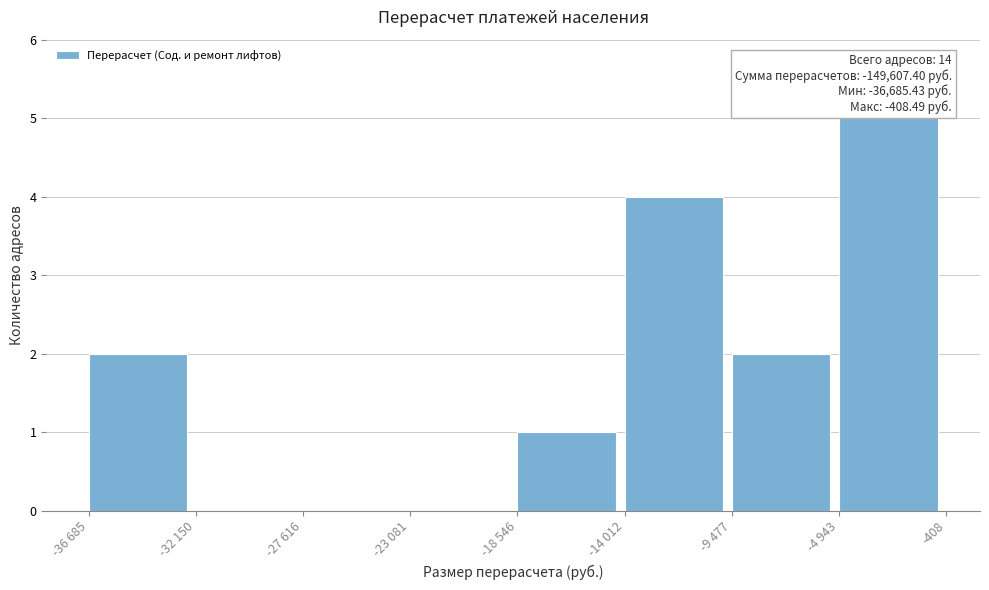

Reading left to right, extract all data points from this chart.

-36 685=2	-32 150=0	-27 616=0	-23 081=0	-18 546=1	-14 012=4	-9 477=2	-4 943=5